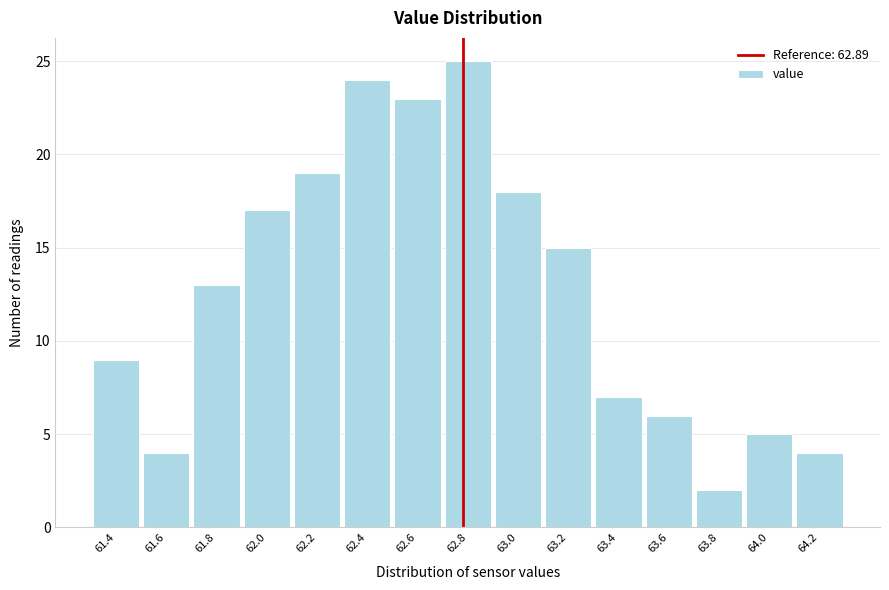

Reading right to left, list all the values displayed in this chart.

4	5	2	6	7	15	18	25	23	24	19	17	13	4	9